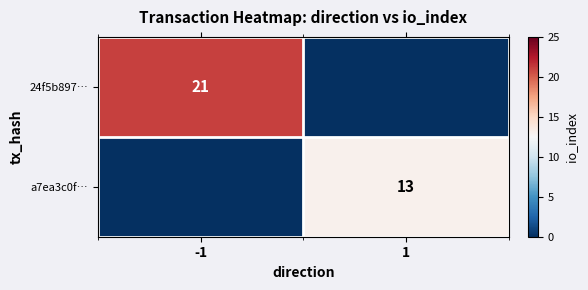

True or false: a7ea3c0f… has a value of 13 at 1.

True